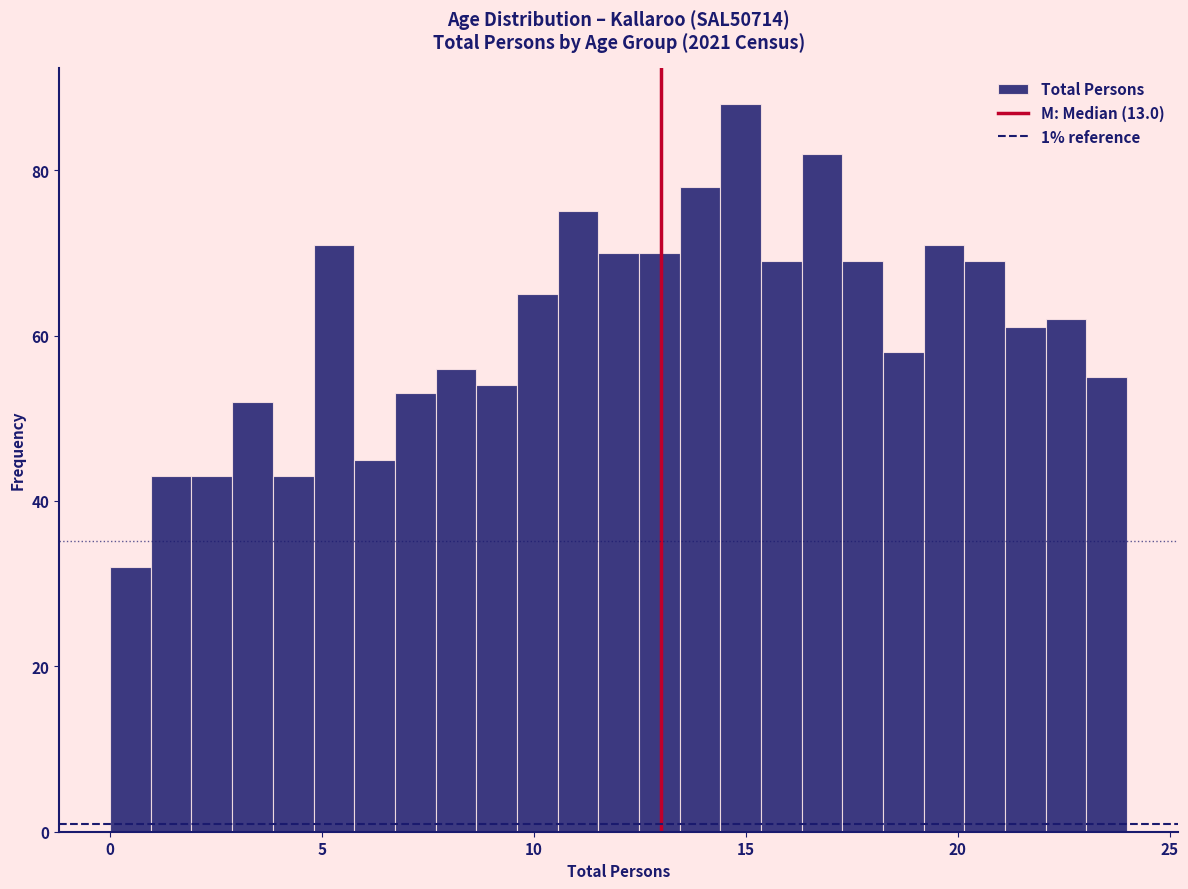

Read against the x-axis, roughly where is the centre of the tallest bar?

15.0